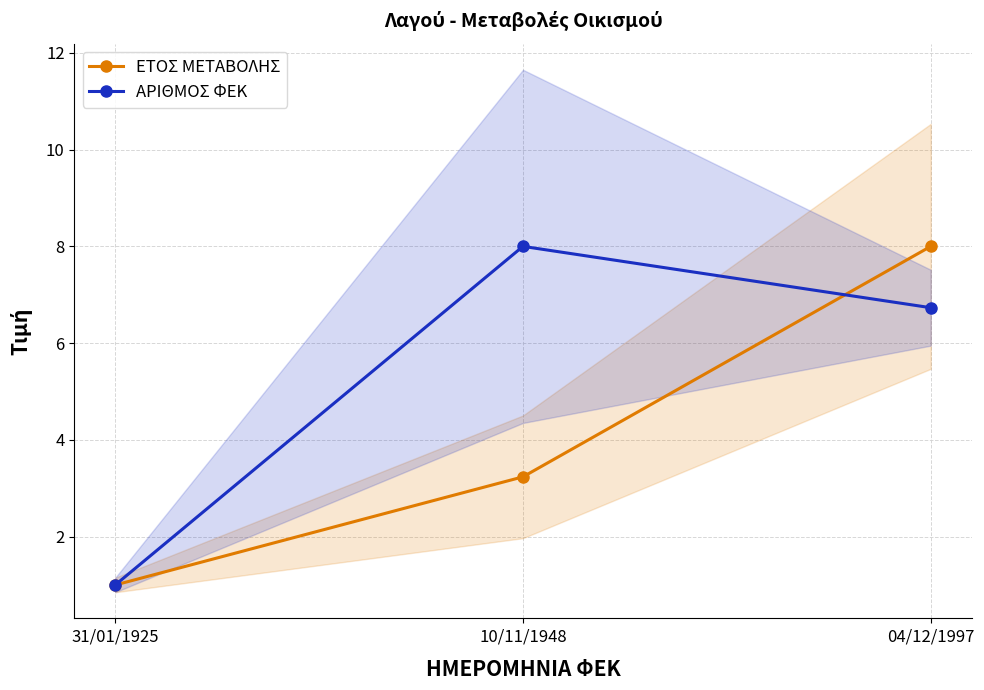

At which label does ΑΡΙΘΜΟΣ ΦΕΚ reach its minimum?

31/01/1925